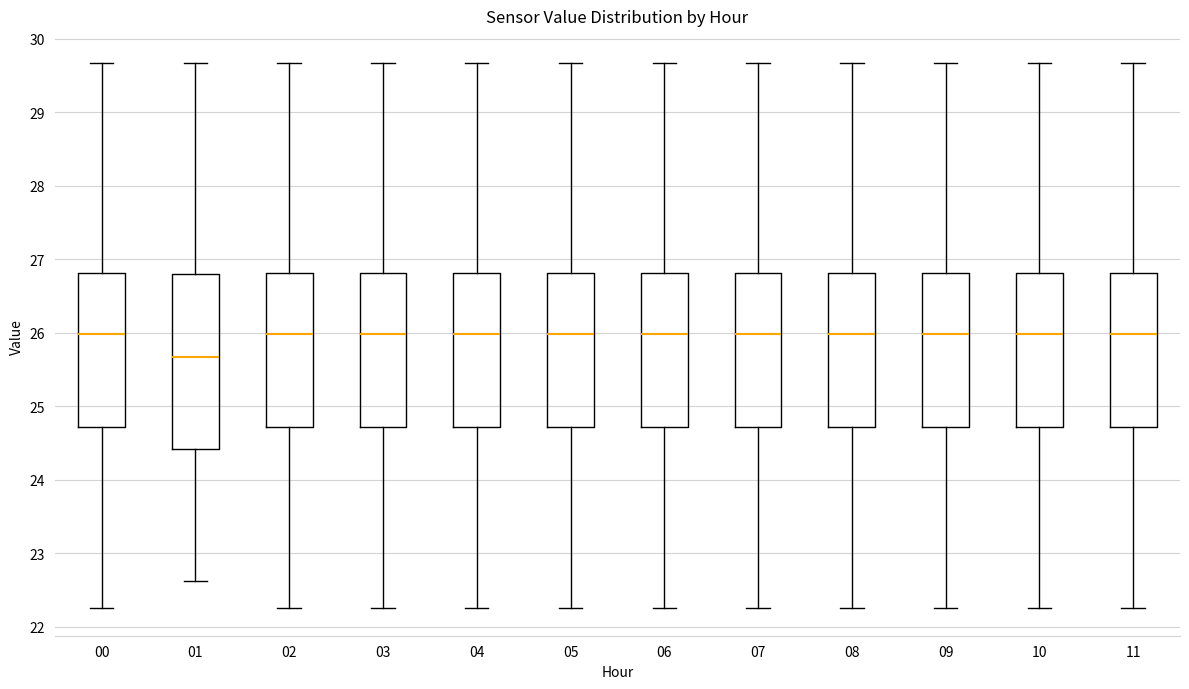

Where does the upper whisker of the box at x = 02 end on the y-axis? The values are not printed on the chart, so give them approximately, as read against the axis.

29.7